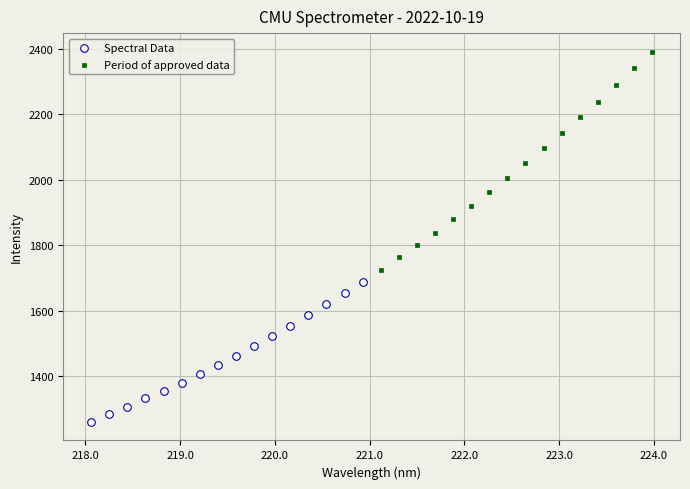

Which series contains the lowest Y value?

Spectral Data